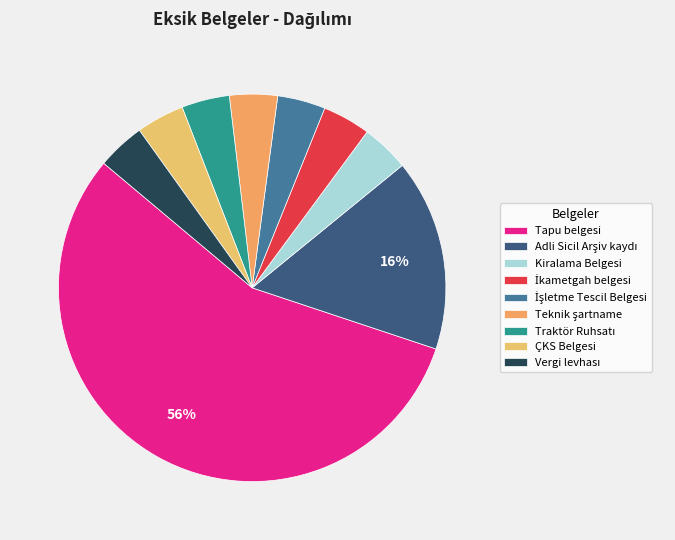

Which category has the smallest portion of the pie?

Kiralama Belgesi